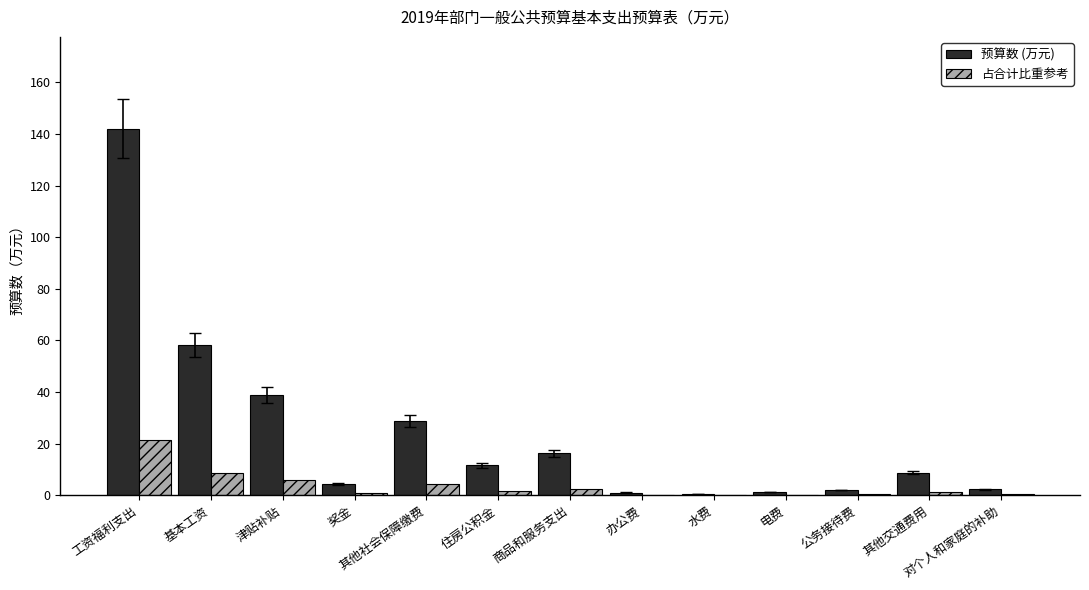

What is the greatest value displayed?

142.1